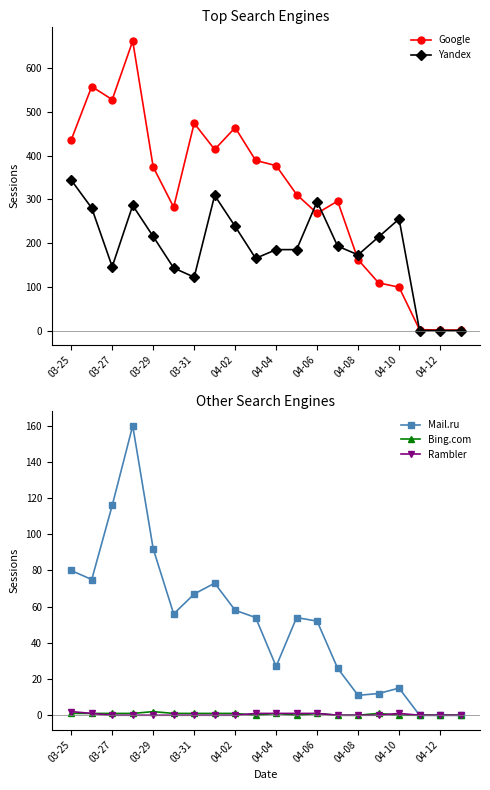

At which category does Yandex reach its first local valley?

03-27